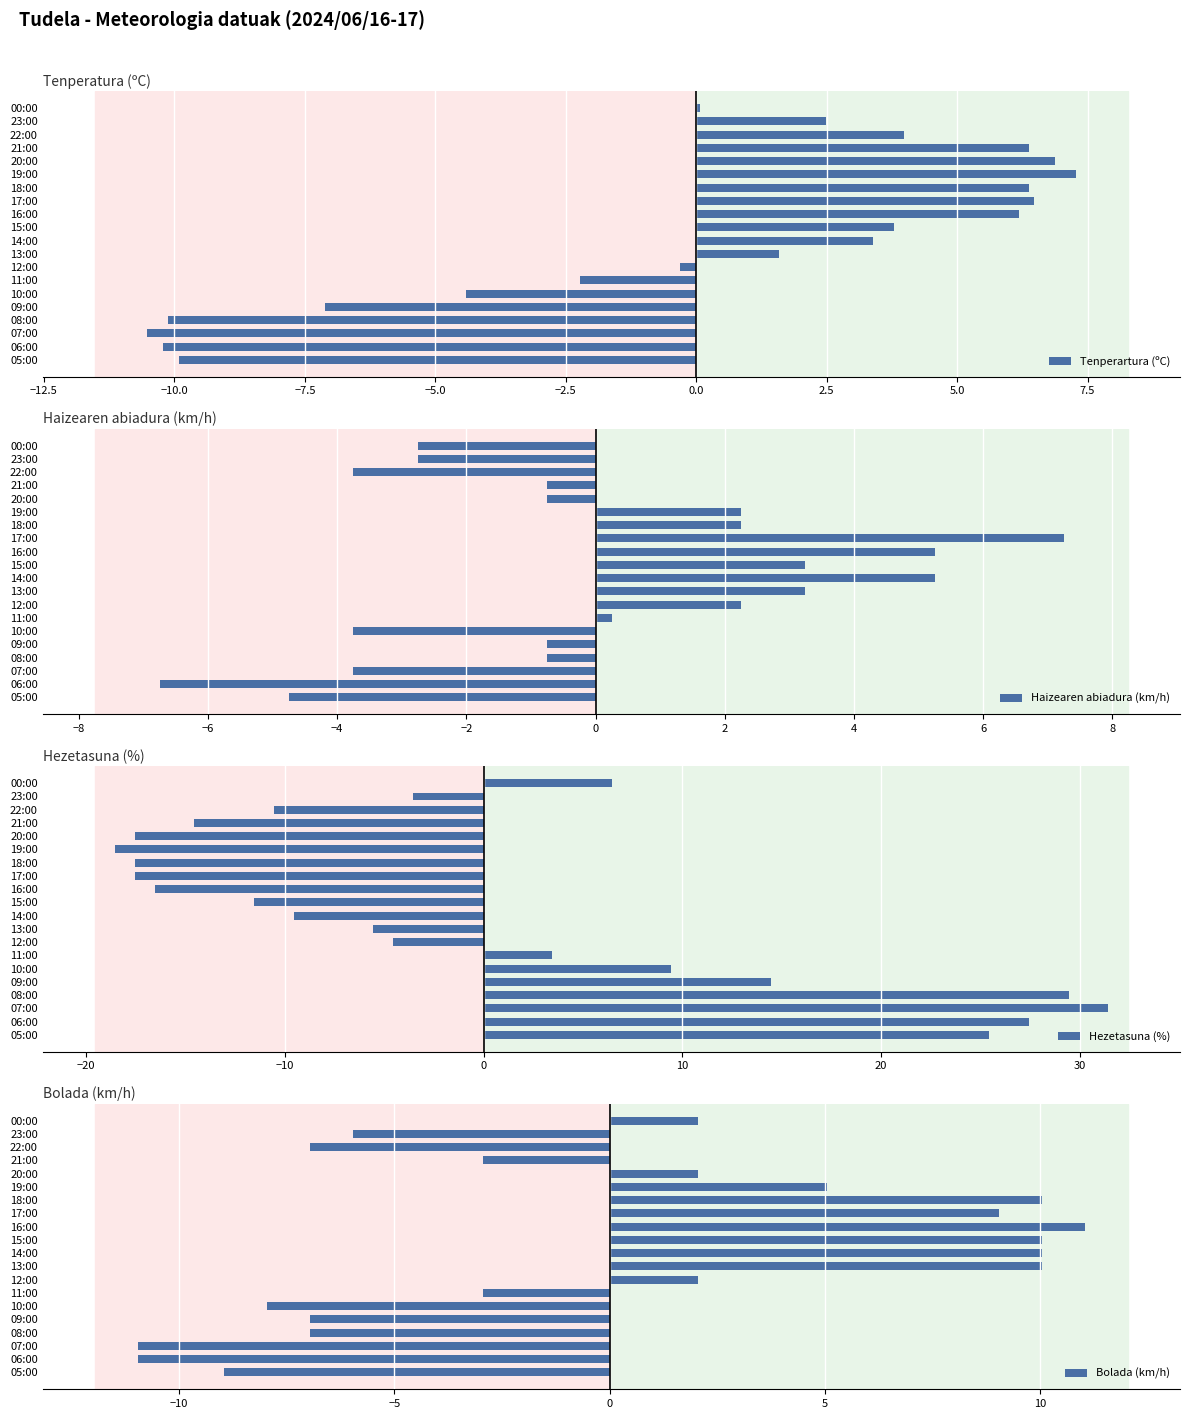

What is the difference between the second highest and second lowest values in the Tenperartura (ºC) series?

17.1